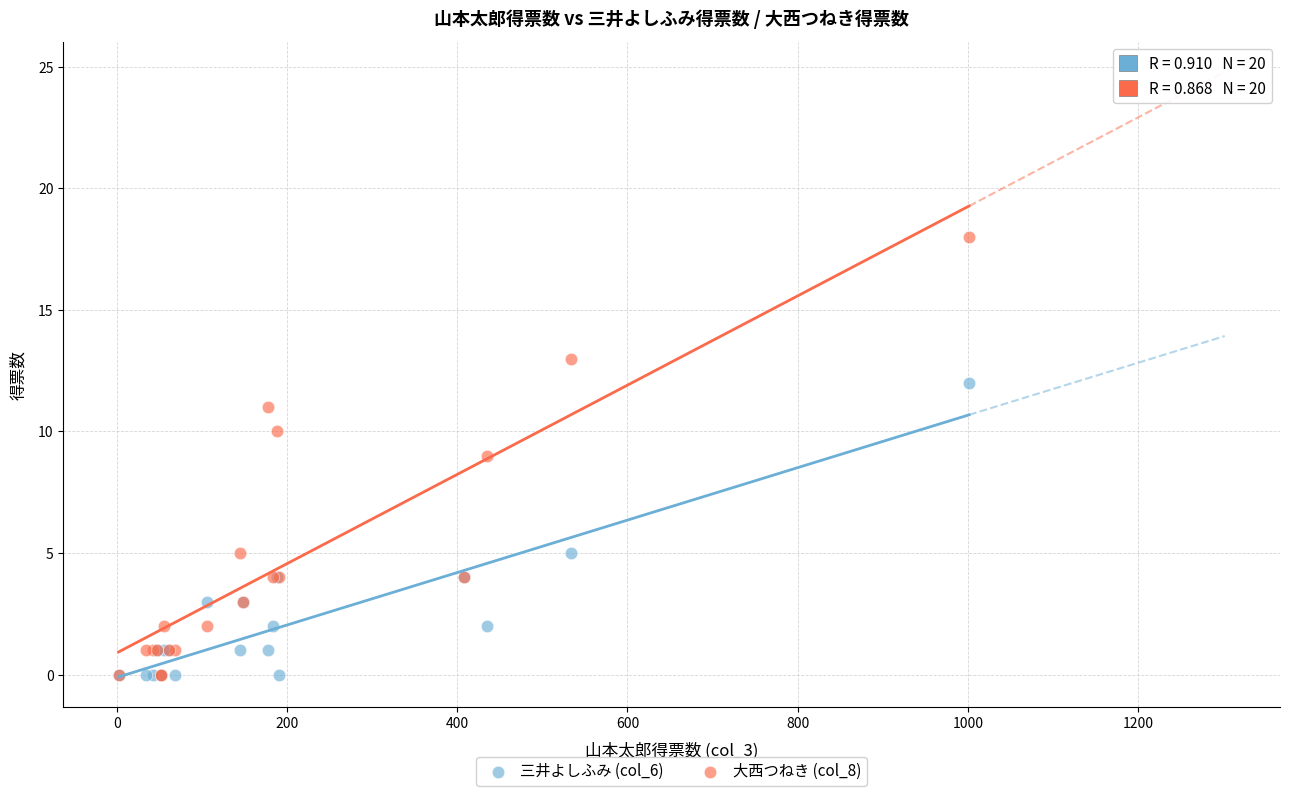

What are all the series names shown in the legend?

三井よしふみ (col_6), 大西つねき (col_8)